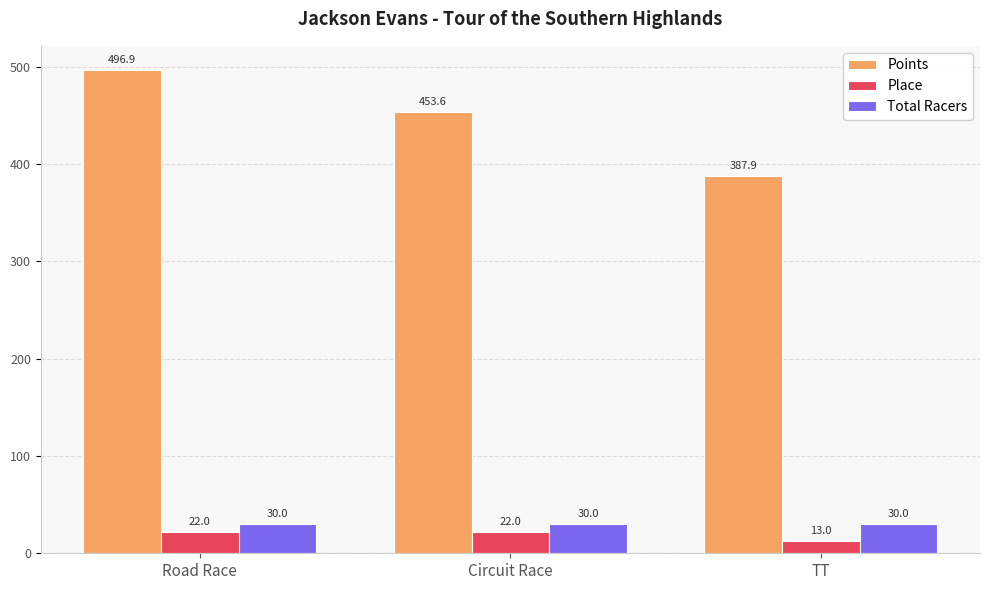

Reading right to left, what are all the values shown in this chart?

Points: TT=387.9	Circuit Race=453.6	Road Race=496.9
Place: TT=13.0	Circuit Race=22.0	Road Race=22.0
Total Racers: TT=30.0	Circuit Race=30.0	Road Race=30.0